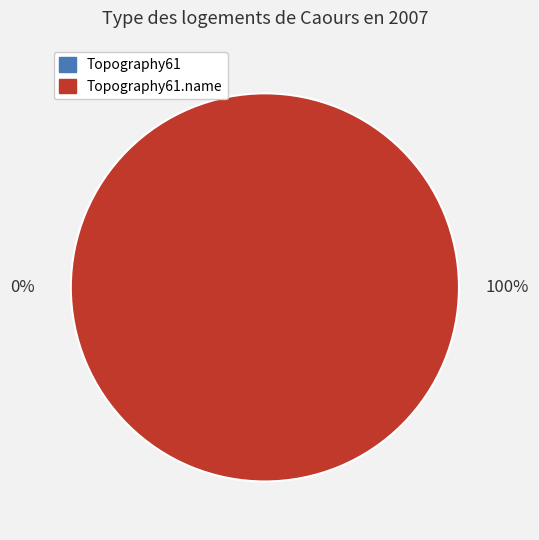

Which slice is the largest?

Topography61.name